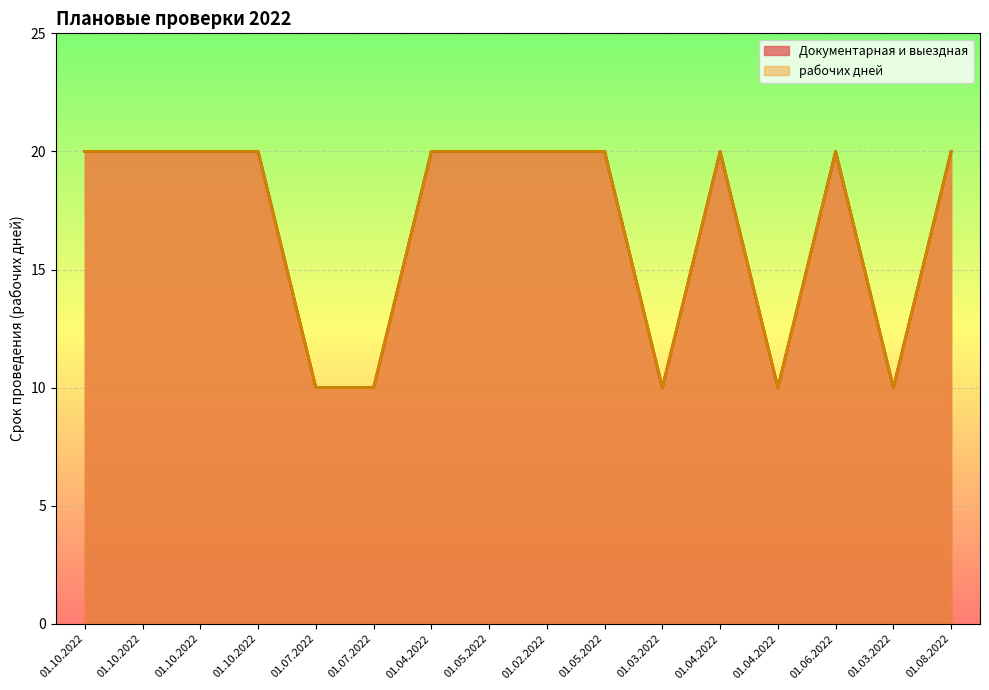

How many lines are shown in the chart?

2